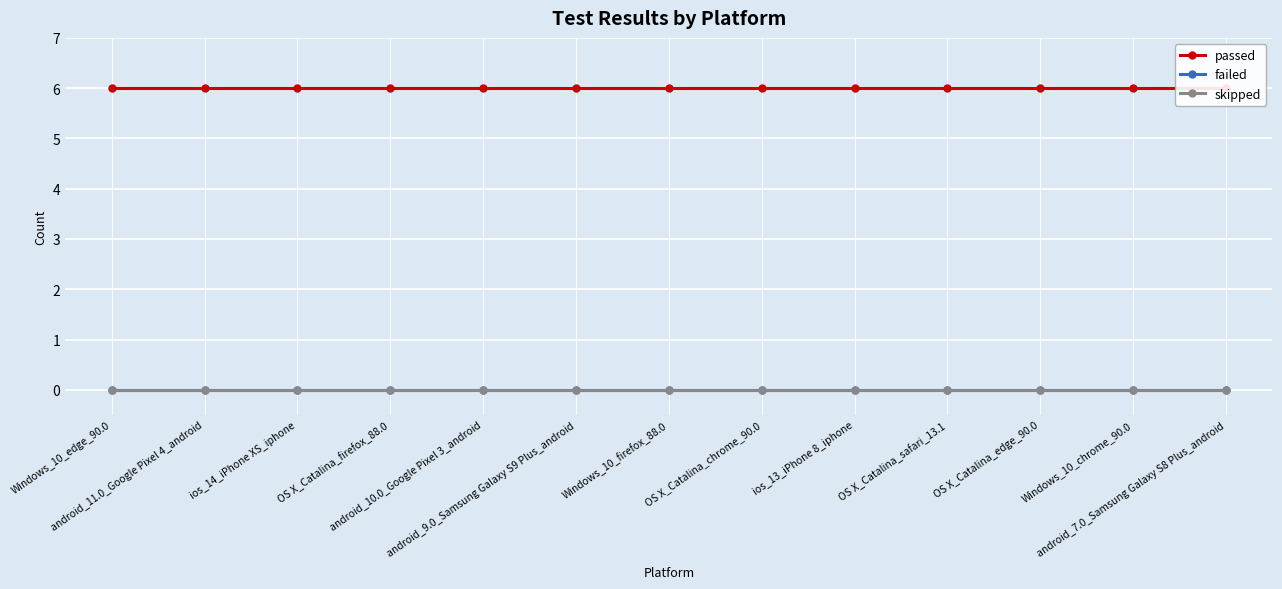

What is the label of the 6th point from the left?

android_9.0_Samsung Galaxy S9 Plus_android